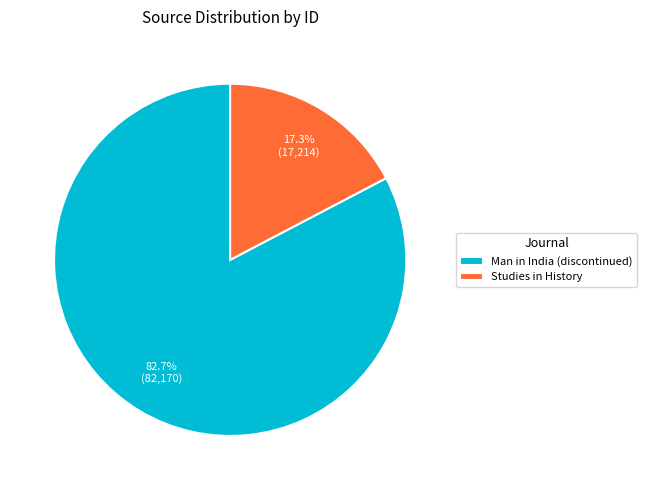

Is it true that Man in India (discontinued) is 83% of the pie?

True